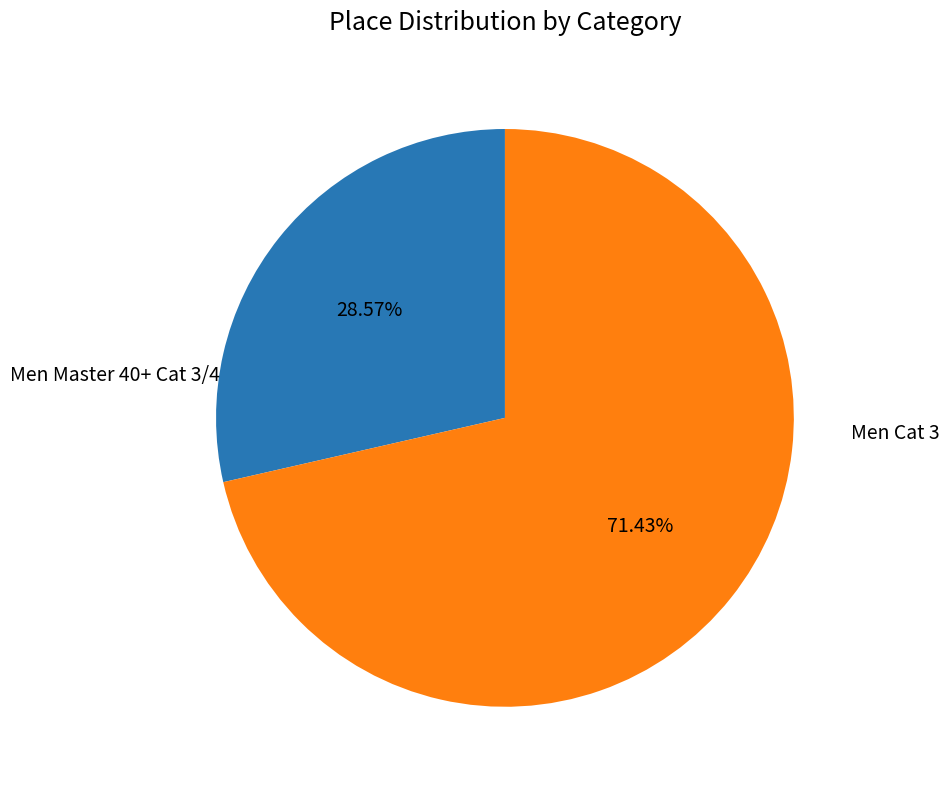

How much of the chart is everything except Men Master 40+ Cat 3/4?

71.4%